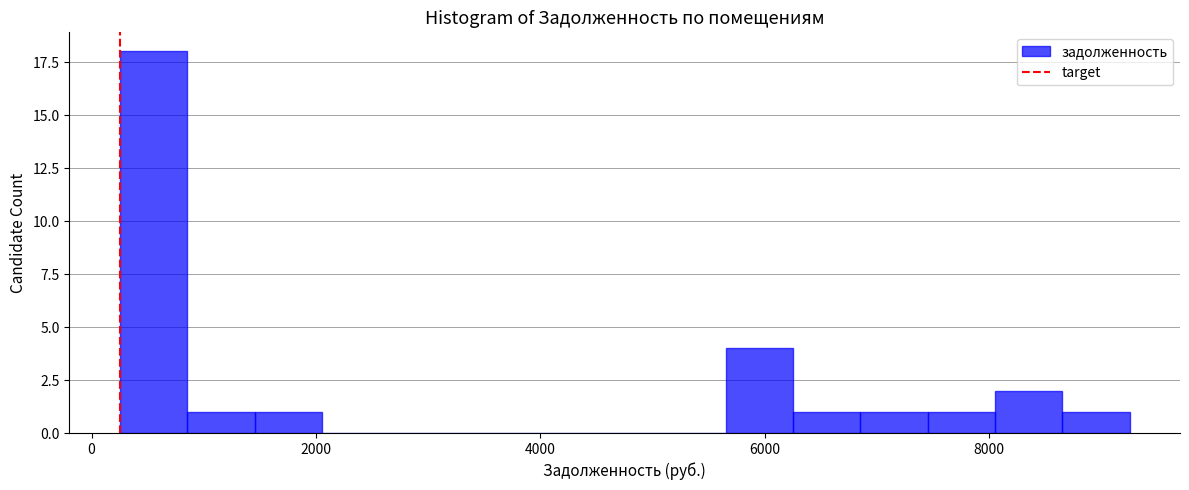

Read against the x-axis, roughly where is the centre of the tallest bar?

600